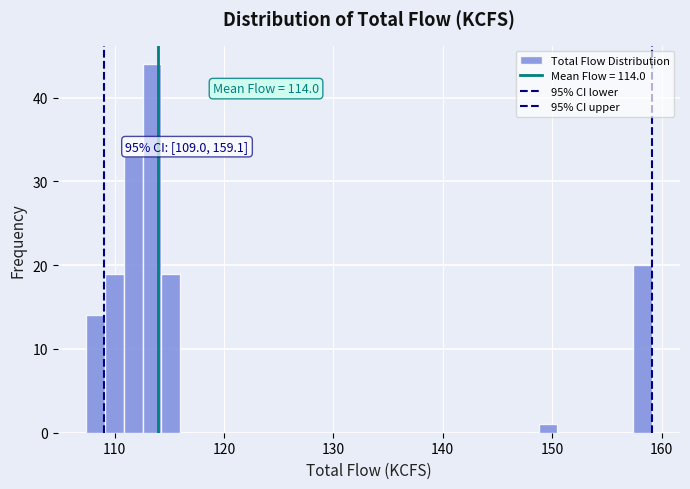

Around what value on the x-axis is the tallest bar? Give the approximate position of its centre, as read against the axis.

113